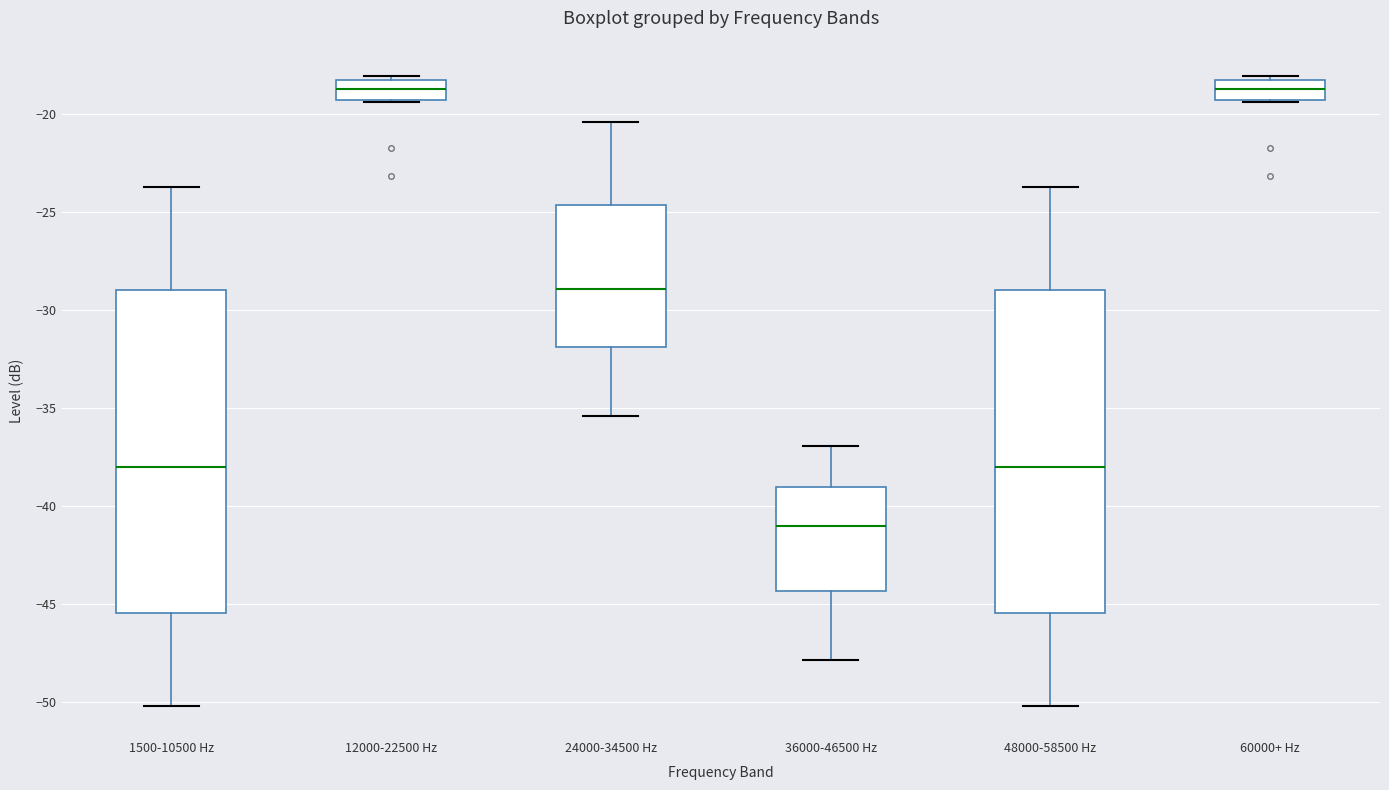

Reading left to right, transcribe this box plot: for each box, give where its median line is, the range the box spans, and where its two whiskers end, as read against the y-axis. The values are not printed on the chart, so give them approximately, as read against the axis.

1500-10500 Hz: median -38.0, box -45.5 to -29.0, whiskers -50.0 to -23.5
12000-22500 Hz: median -18.5 (inside the box), box -19.5 to -18.5, whiskers -19.5 to -18.0
24000-34500 Hz: median -29.0, box -32.0 to -24.5, whiskers -35.5 to -20.5
36000-46500 Hz: median -41.0, box -44.5 to -39.0, whiskers -48.0 to -37.0
48000-58500 Hz: median -38.0, box -45.5 to -29.0, whiskers -50.0 to -23.5
60000+ Hz: median -18.5 (inside the box), box -19.5 to -18.5, whiskers -19.5 to -18.0